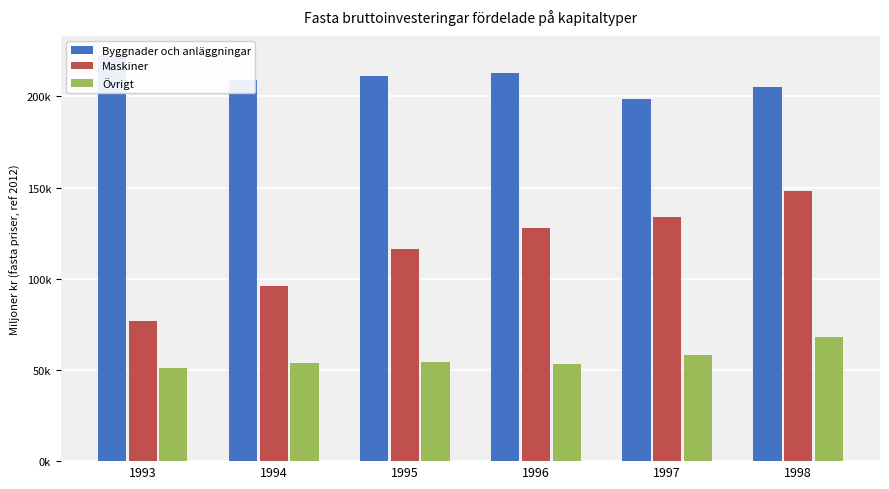

Which category has the highest value in the Byggnader och anläggningar series?

1993